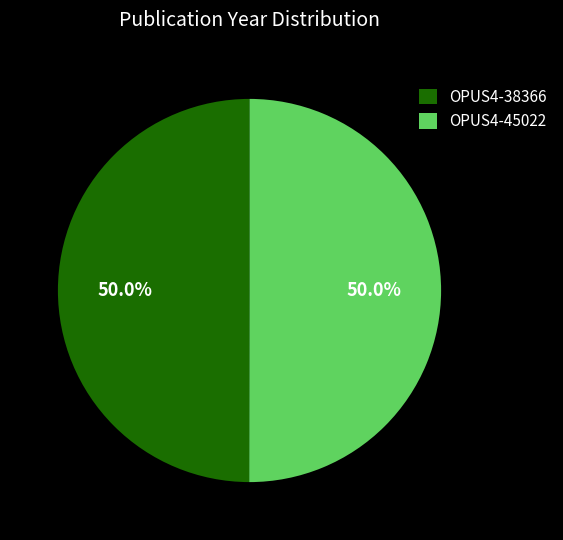

Approximately how many times larger is the value at OPUS4-38366 compared to OPUS4-45022?

1.0